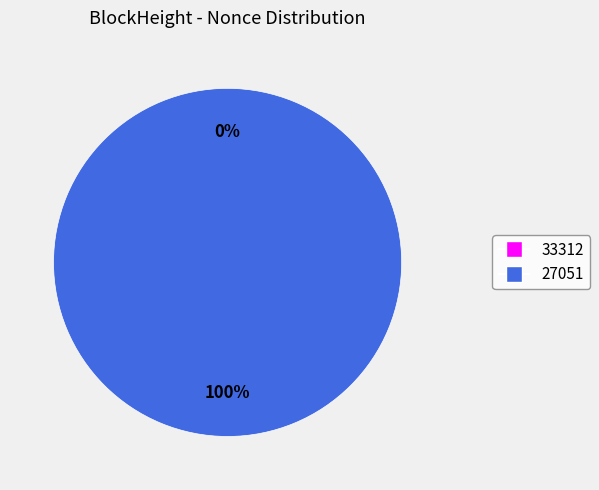

Is the sum of 27051 and 33312 greater than half?

Yes